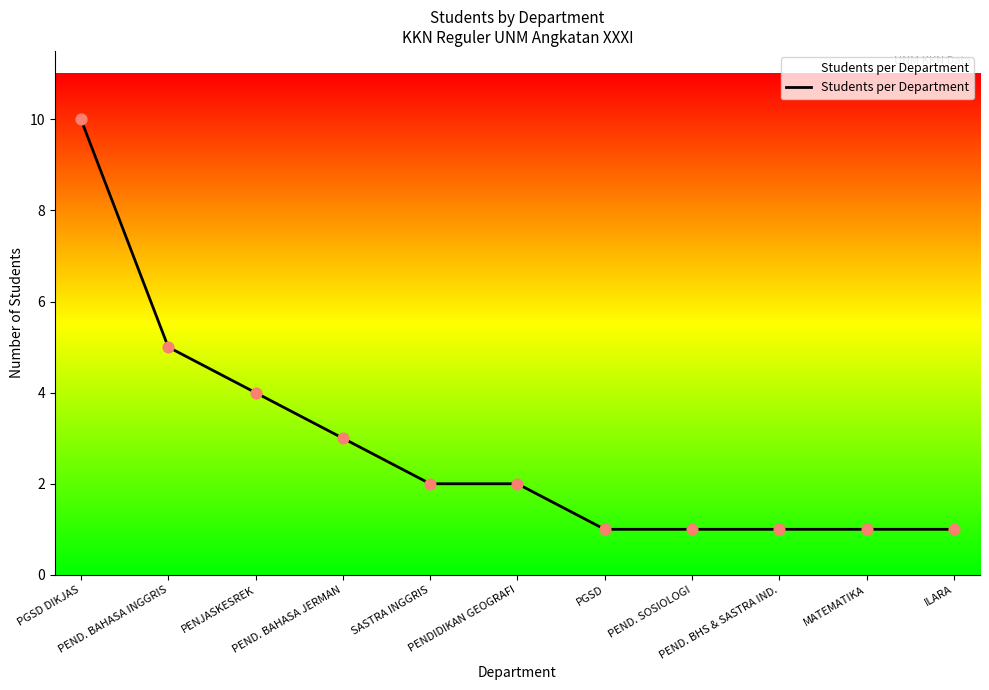

What is the ratio of the value at PEND. BAHASA JERMAN to the value at PEND. SOSIOLOGI?

3.0